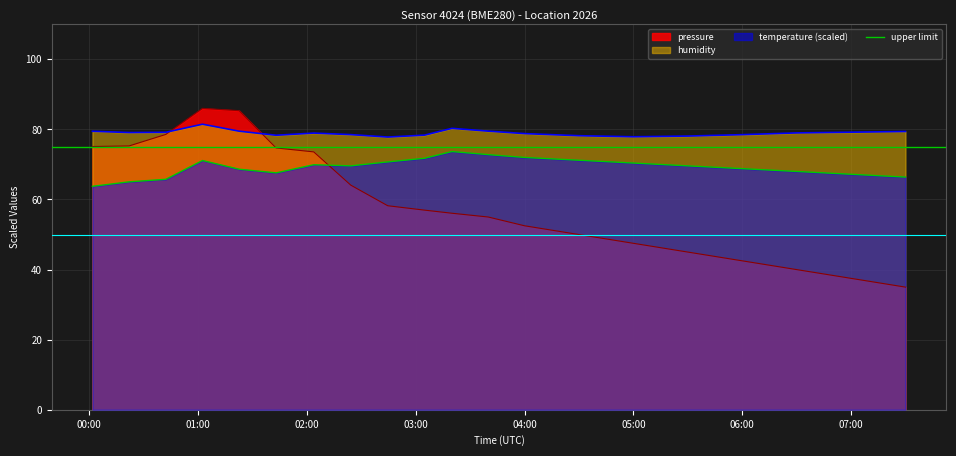

What is the value of the temperature point at the 12th from the left?

72.8